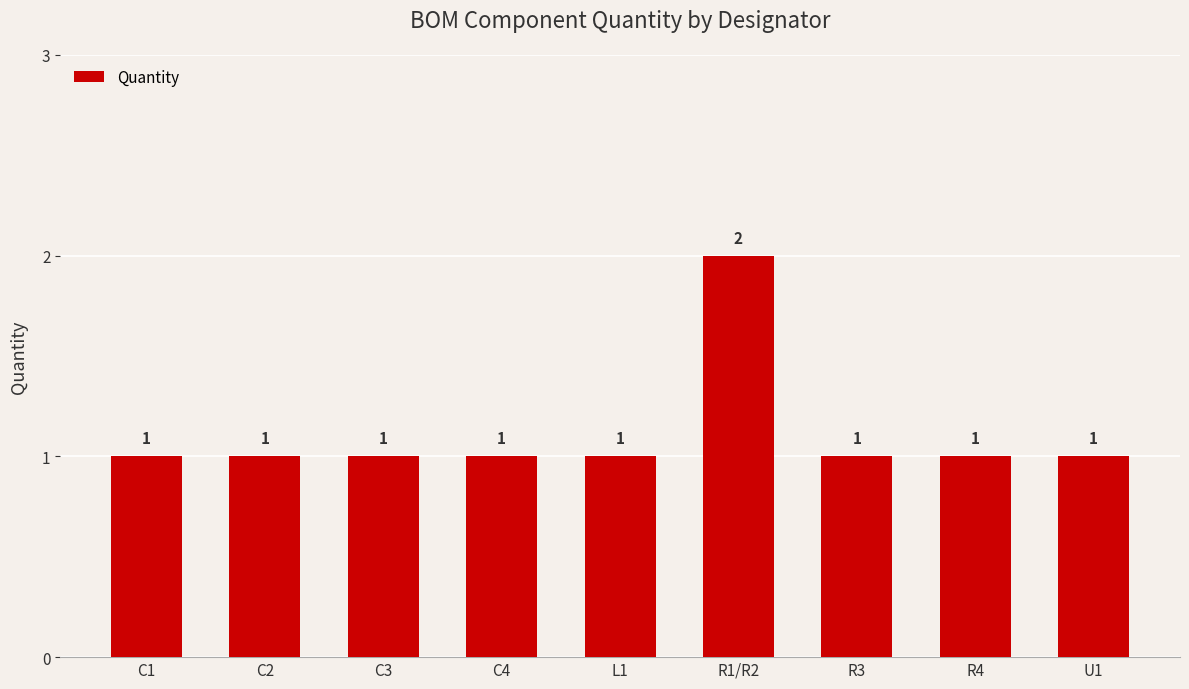

Which label corresponds to the largest value in the chart?

R1/R2